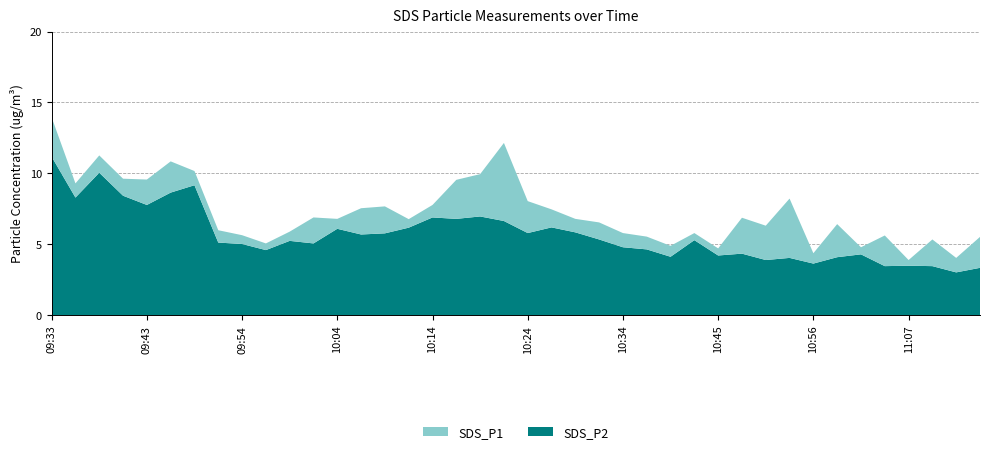

Reading left to right, list all the values displayed in this chart.

SDS_P1: 13.9	9.3	11.3	9.6	9.6	10.8	10.2	6.0	5.7	5.1	5.9	6.9	6.8	7.5	7.7	6.8	7.8	9.6	9.9	12.2	8.1	7.5	6.8	6.5	5.8	5.5	4.9	5.8	4.7	6.9	6.3	8.2	4.4	6.4	4.8	5.6	3.9	5.3	4.0	5.5
SDS_P2: 11.2	8.3	10.1	8.4	7.8	8.7	9.2	5.1	5.0	4.6	5.2	5.1	6.1	5.7	5.8	6.2	6.9	6.8	7.0	6.7	5.8	6.2	5.8	5.3	4.8	4.7	4.1	5.3	4.2	4.3	3.9	4.0	3.6	4.1	4.3	3.5	3.5	3.5	3.0	3.4